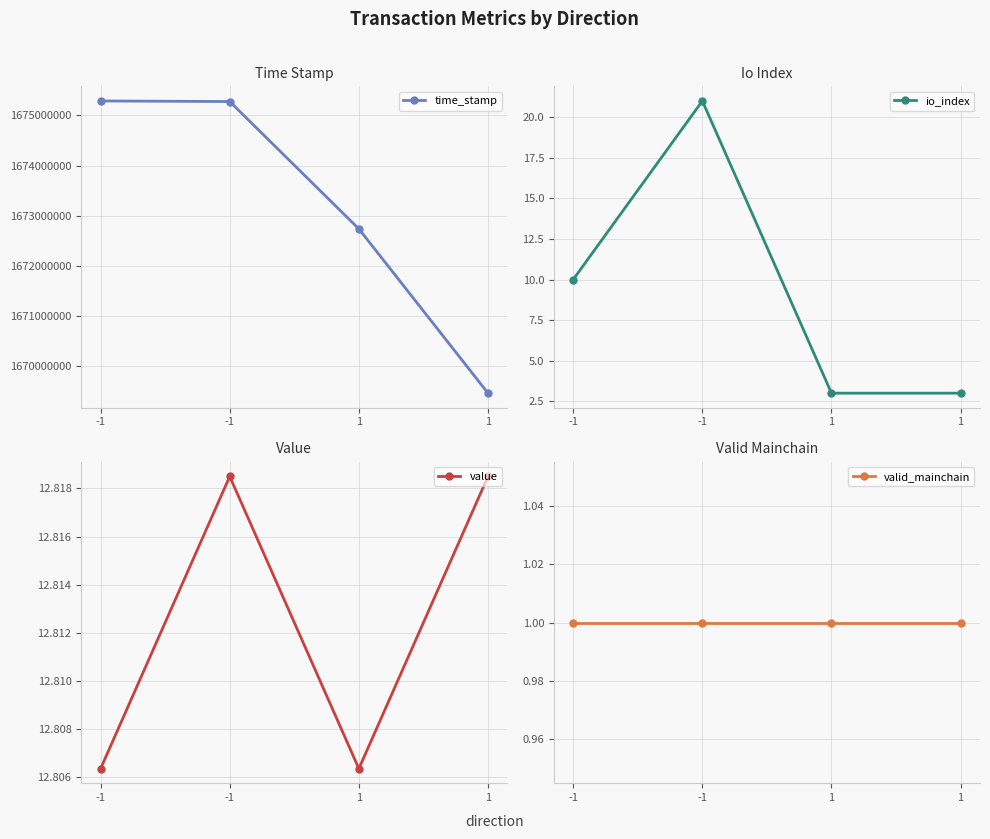

What is the value of the valid_mainchain point at the 3rd from the left?

1.0